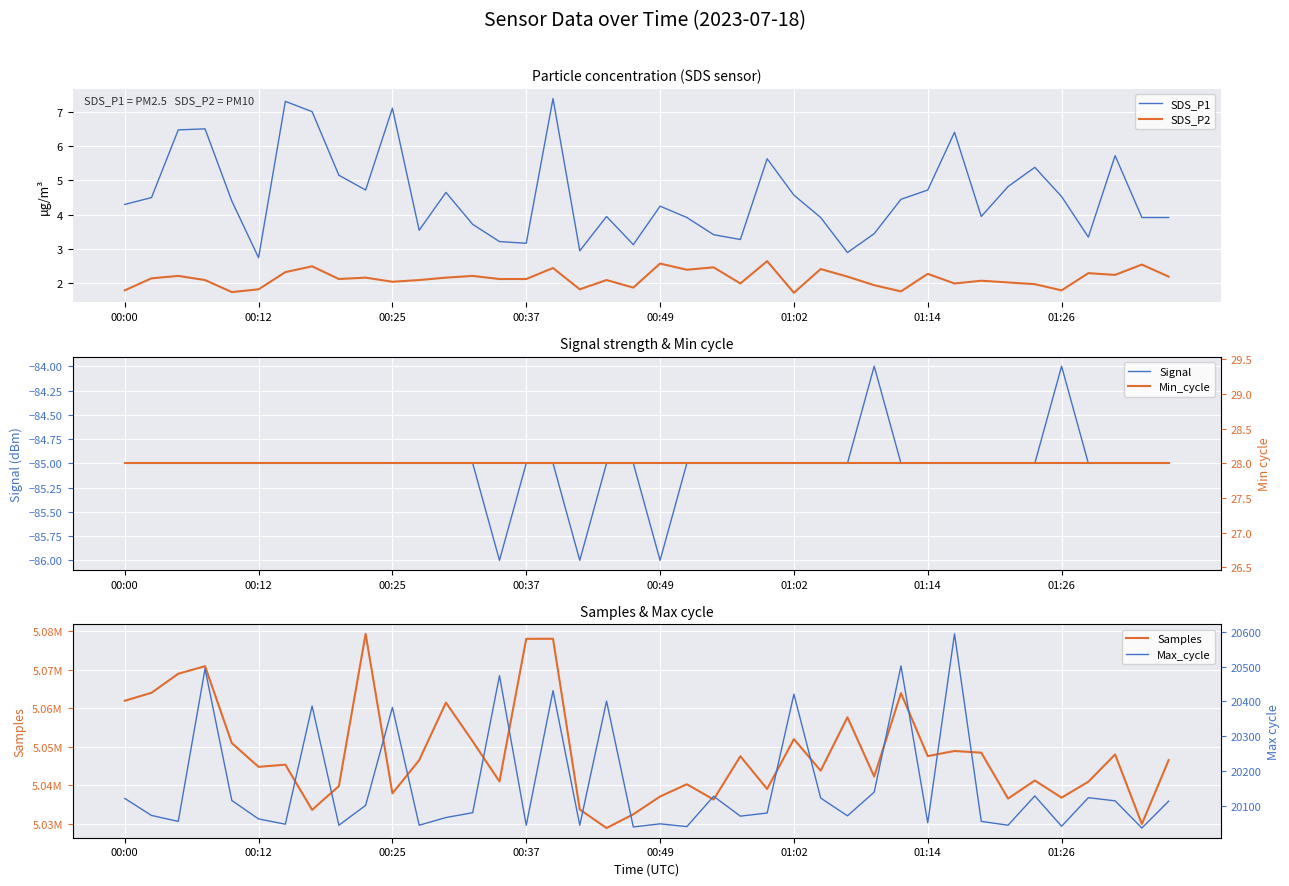

What is the minimum value for SDS_P2?

1.7